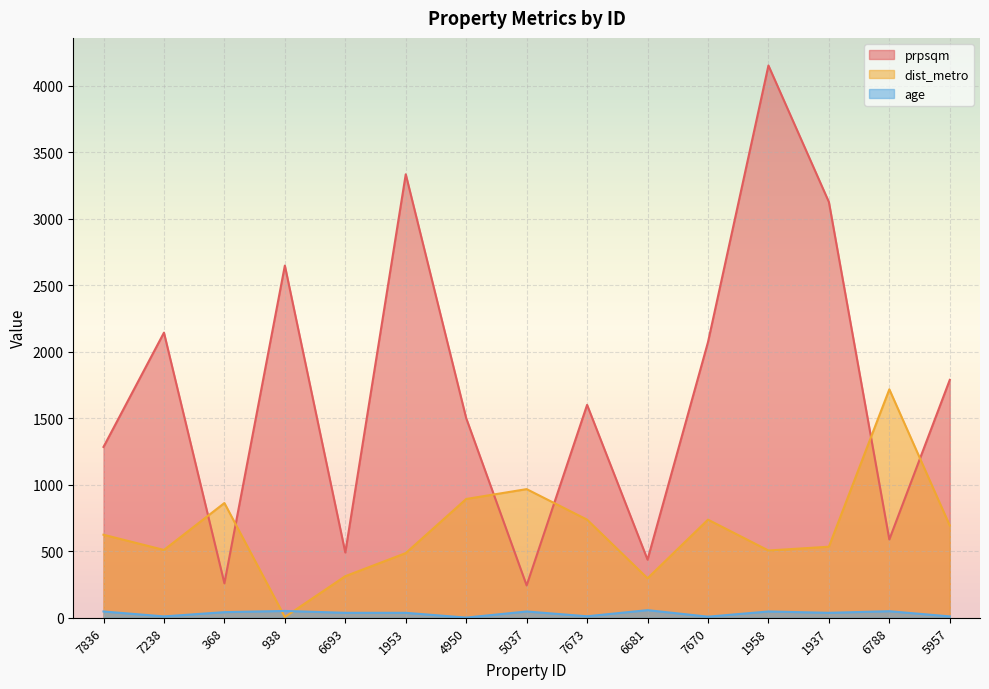

How many interior local valleys does the prpsqm series have?

5